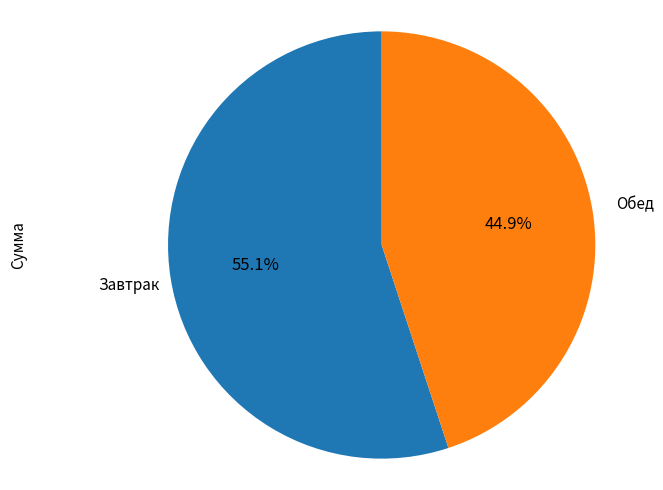

Does any single category account for the majority?

Yes